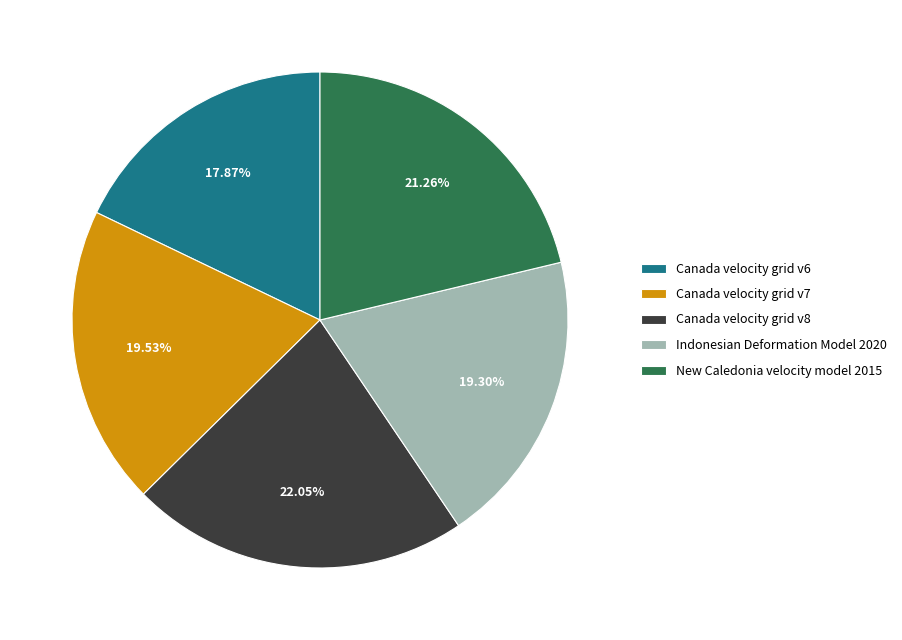

Does any single category account for the majority?

No